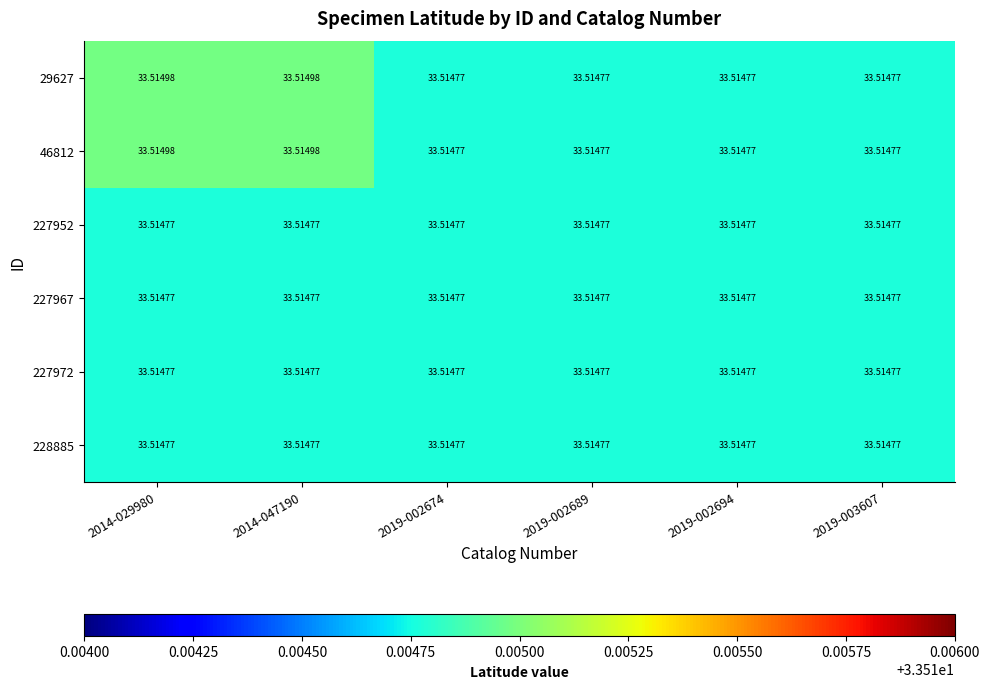

Is the value of 29627 at 2014-047190 greater than the value of 46812 at 2019-002689?

Yes